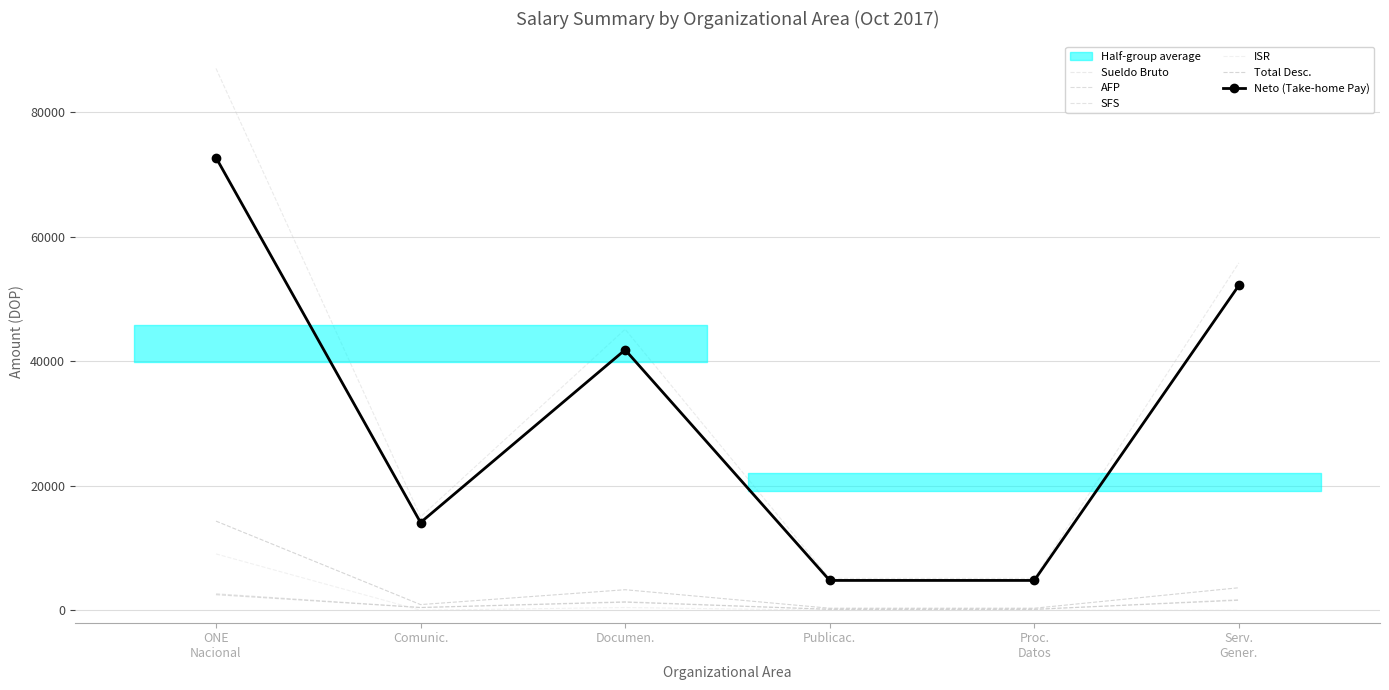

What is the difference between the Total Desc. values at Comunic. and Serv.
Gener.?

2704.6